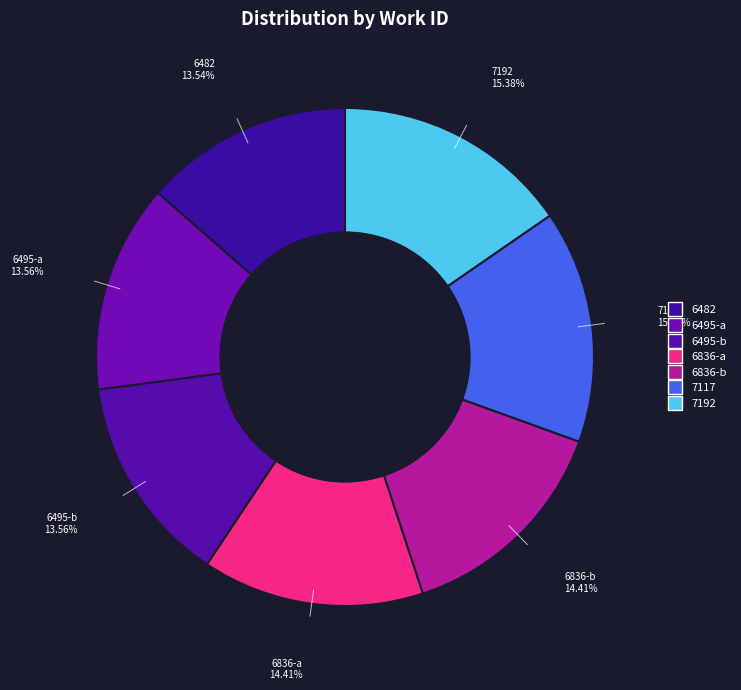

Is 6495-a the majority of the pie?

No